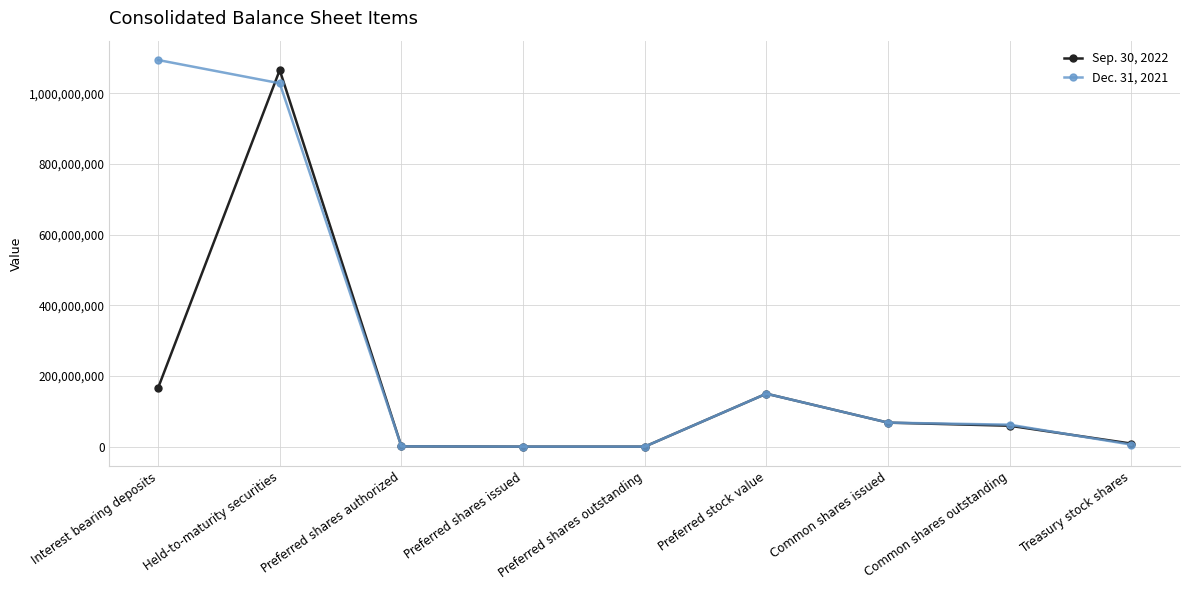

List the series in order of their peak value, highest first.

Dec. 31, 2021, Sep. 30, 2022